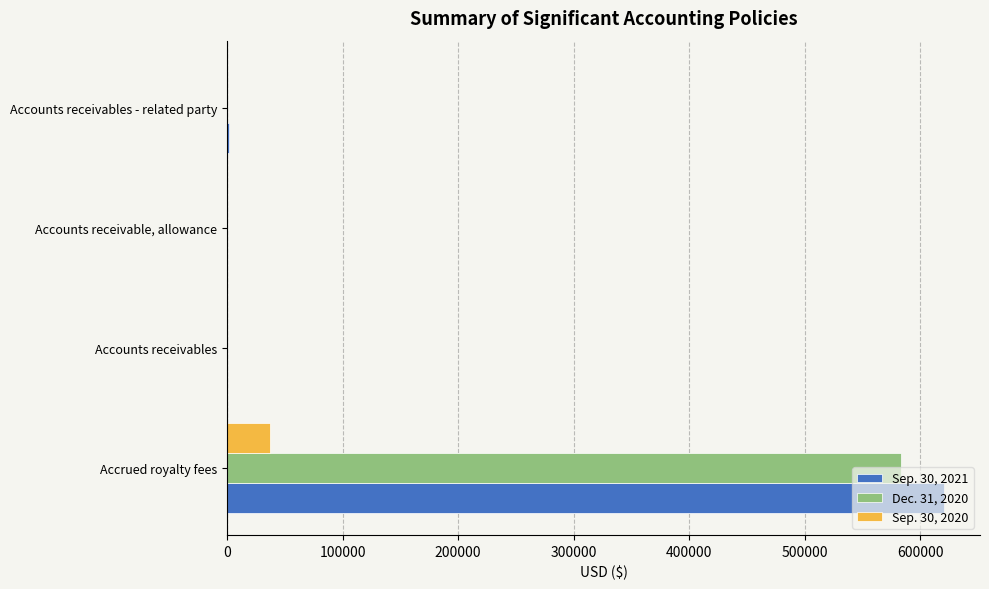

Is it true that Sep. 30, 2021 equals 248946 at Accounts receivable, allowance?

False